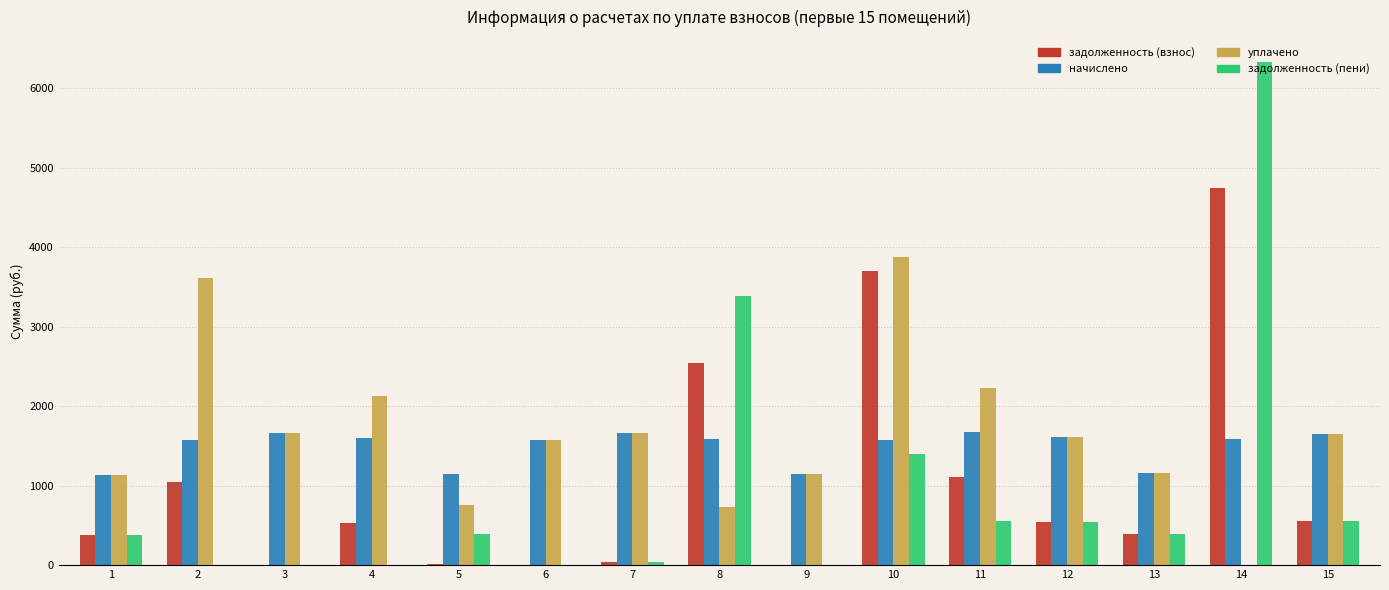

What is the greatest value displayed?

6327.3